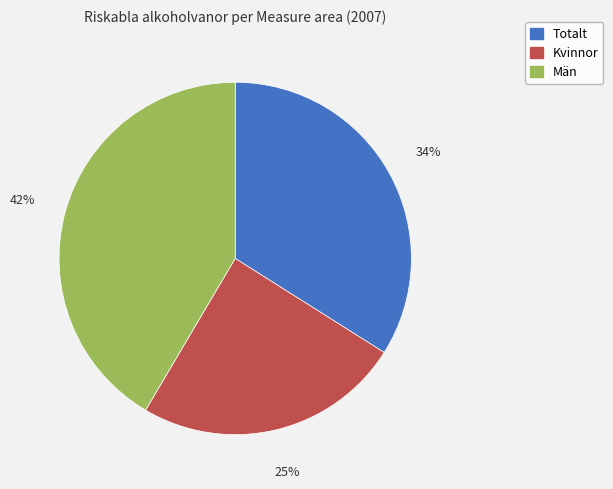

How many slices are in this pie chart?

3